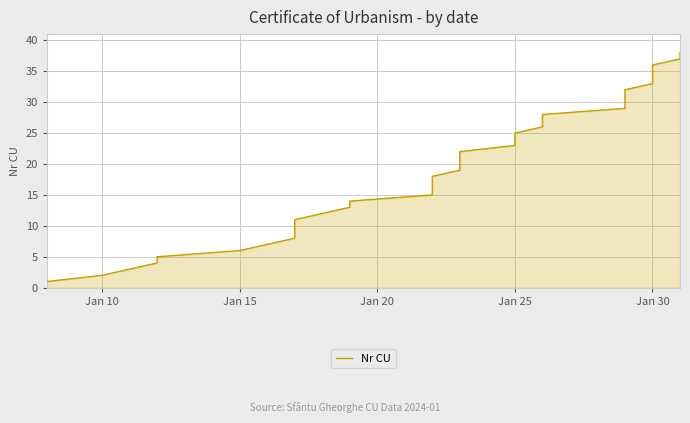

What is the value of the 25th point from the left?

25